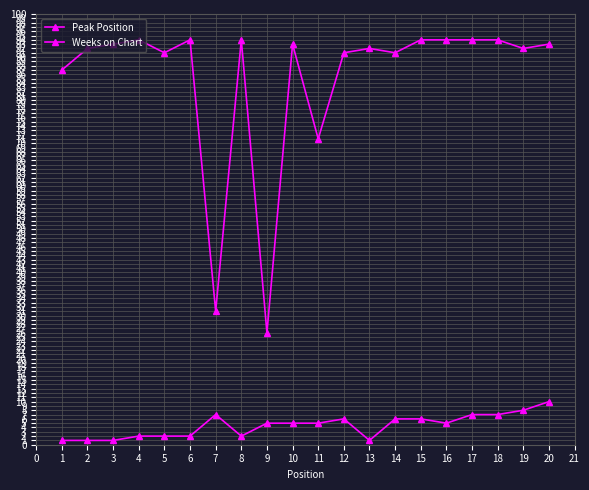

How many categories are shown in the chart?

20